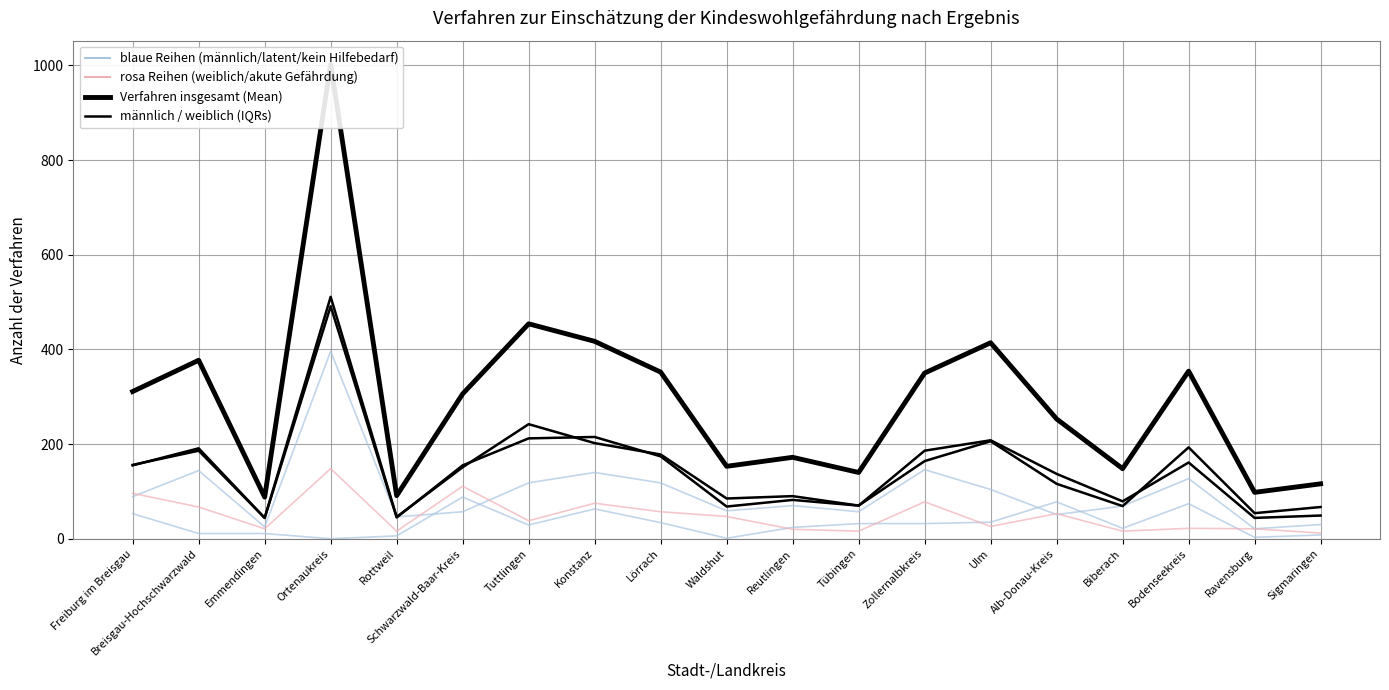

What is the label of the 1st point from the right?

Sigmaringen